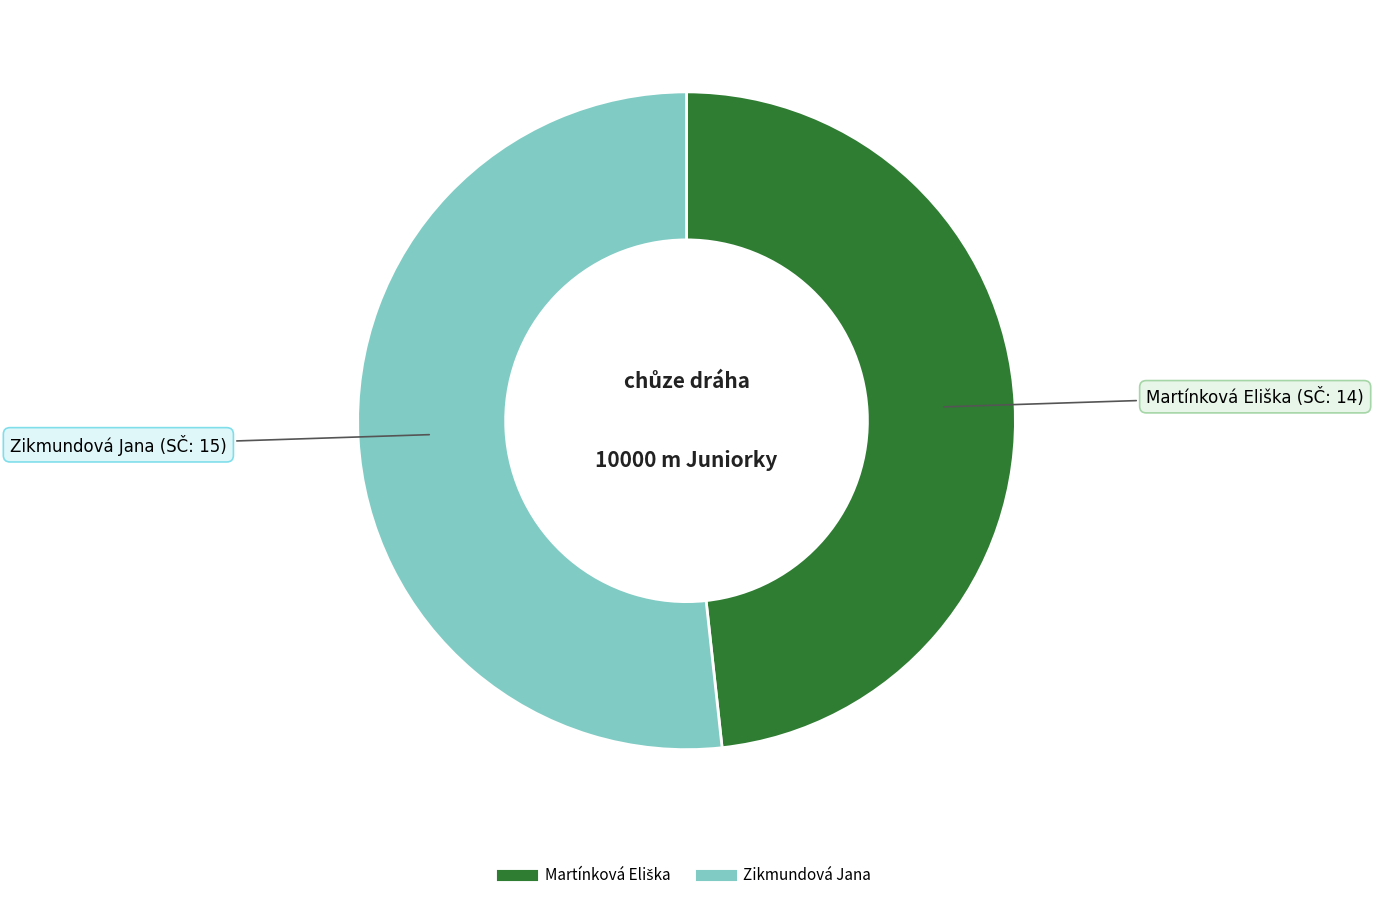

Which category has the biggest portion of the pie?

Zikmundová Jana